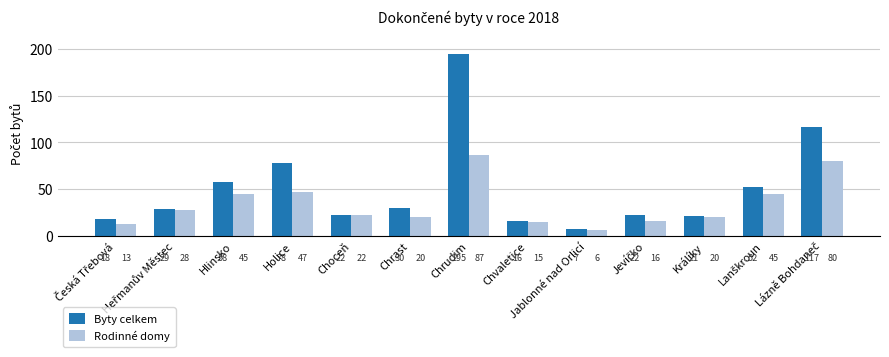

Which series has the largest range (max minus min)?

Byty celkem